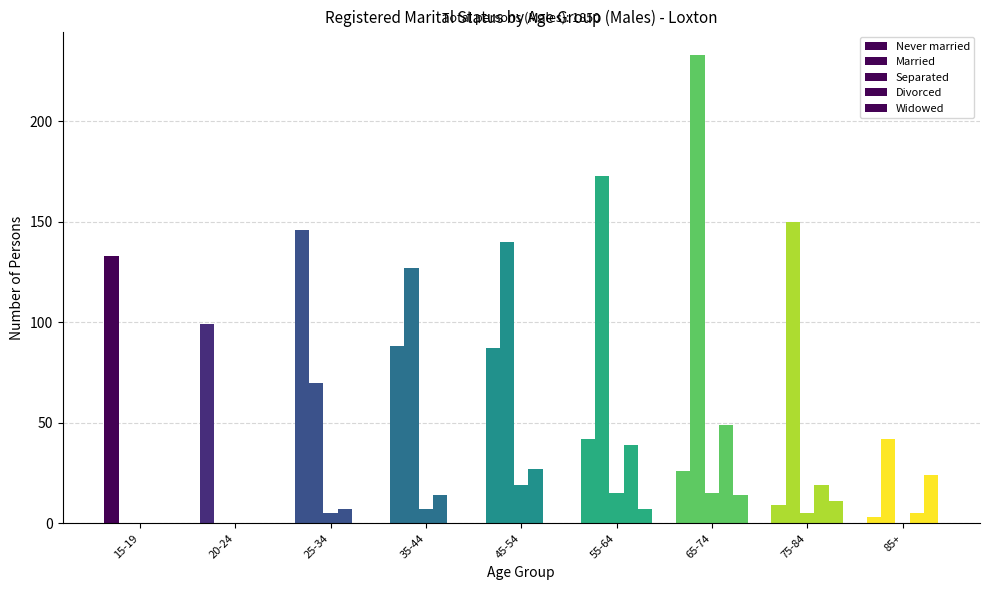

At which category is the sum across all series the highest?

65-74